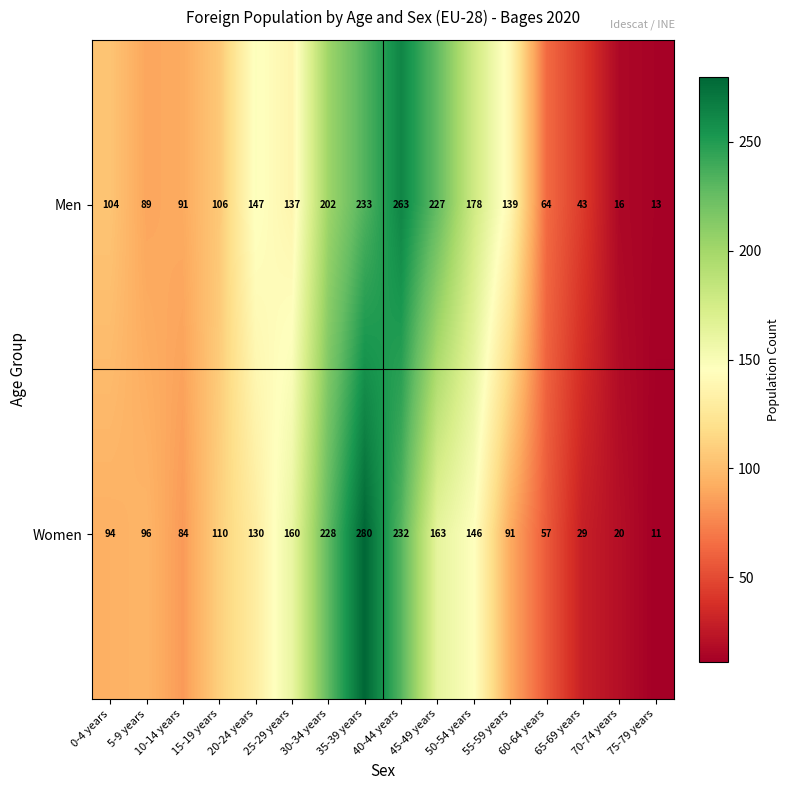

The Men series shows 139 at 55-59 years. True or false?

True